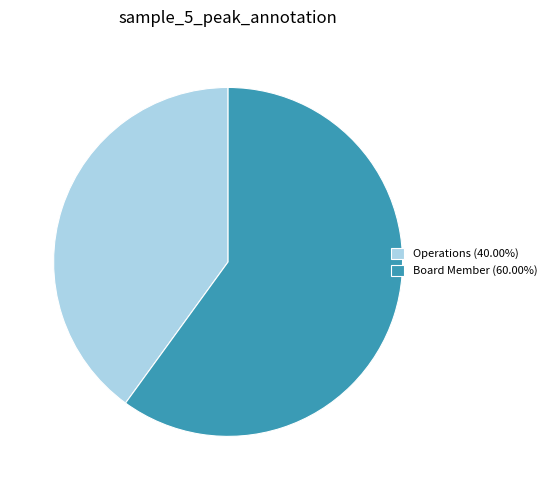

Is there a majority slice in this chart?

Yes